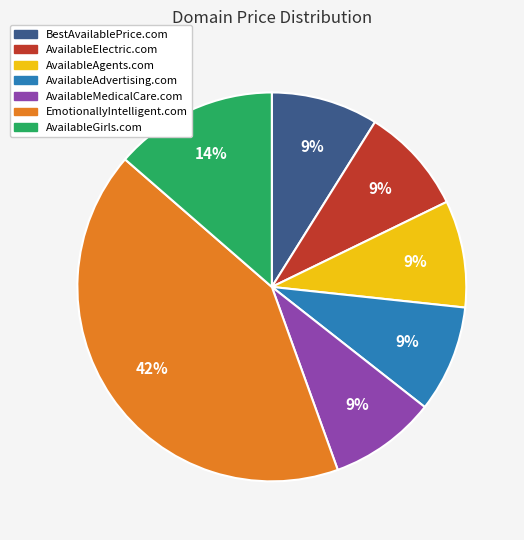

Which slice is the largest?

EmotionallyIntelligent.com